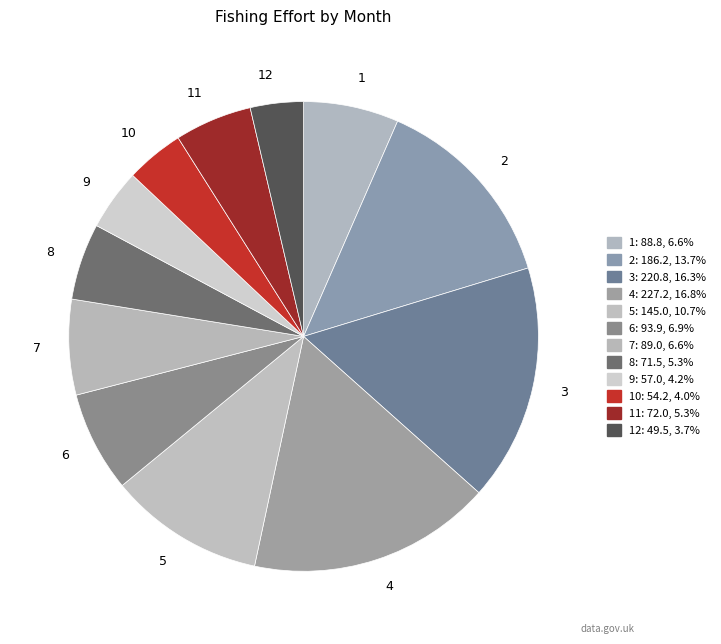

Does 11 represent more than half of the total?

No